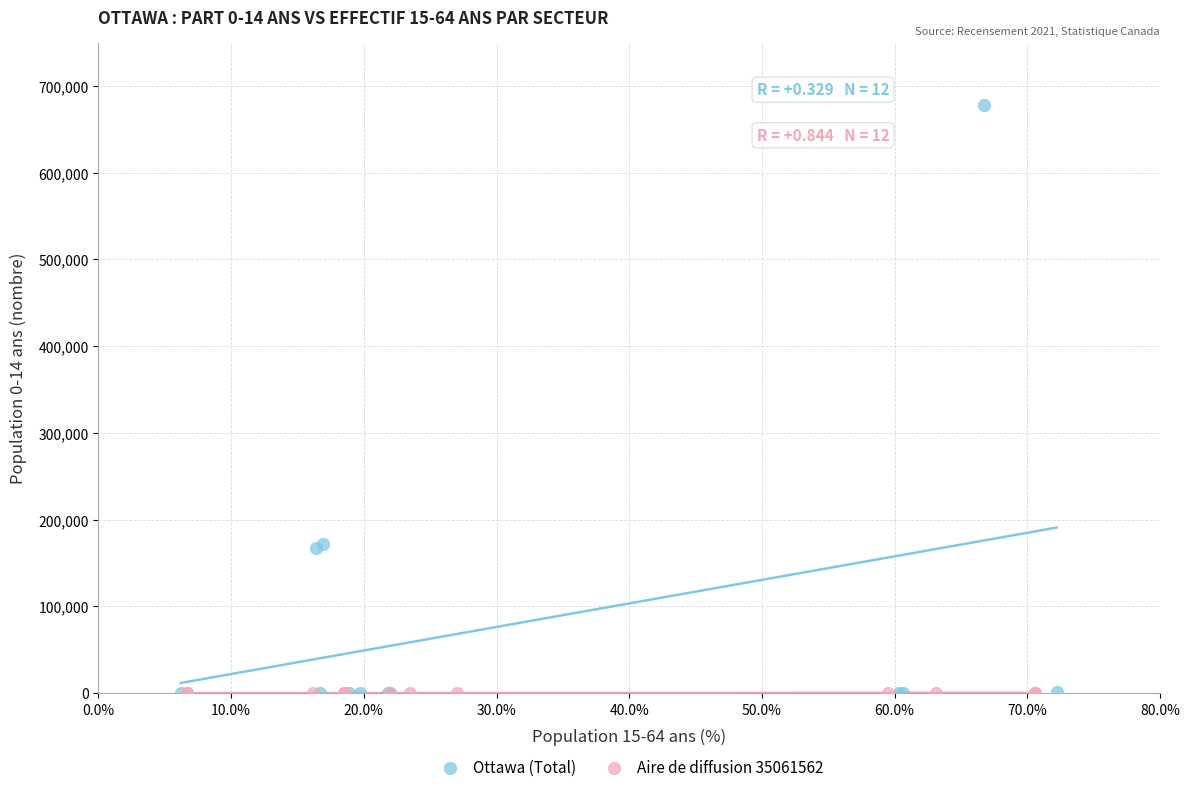

Which series reaches the maximum Y coordinate?

Ottawa (Total)